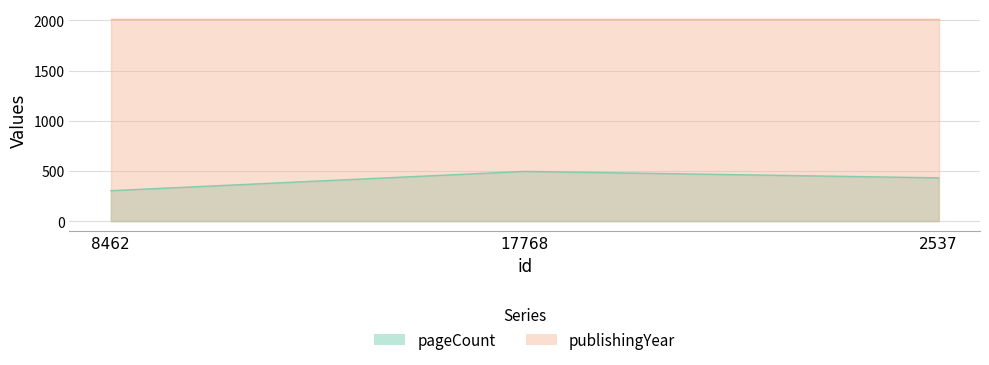

How many data points does each series have?

3